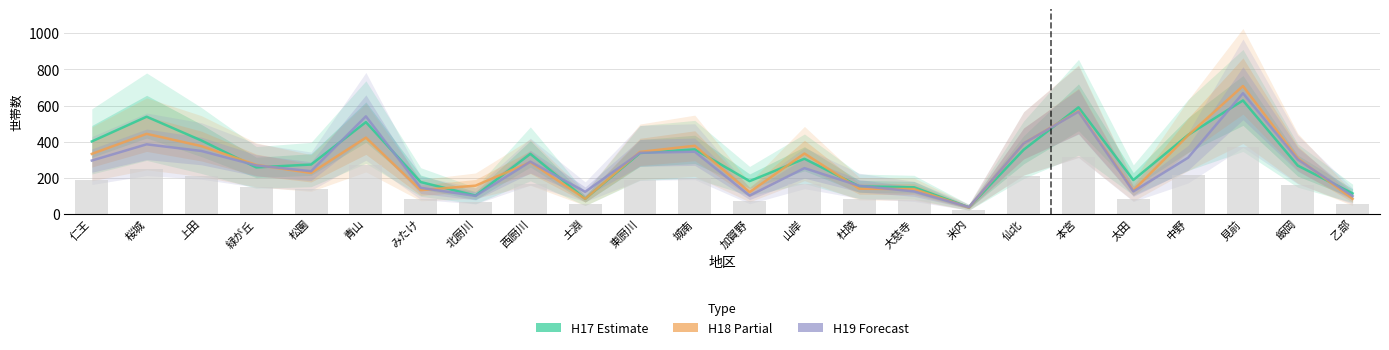

What is the label of the 21st bar from the right?

緑が丘